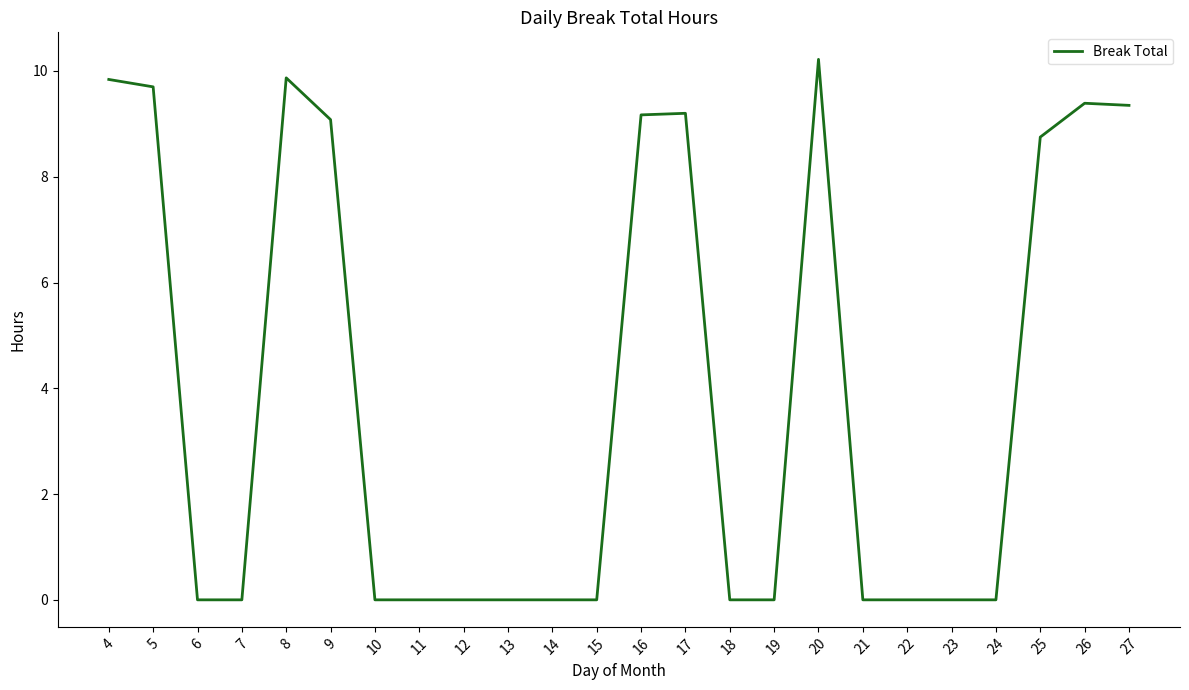

The value at 23 is 5.7. True or false?

False